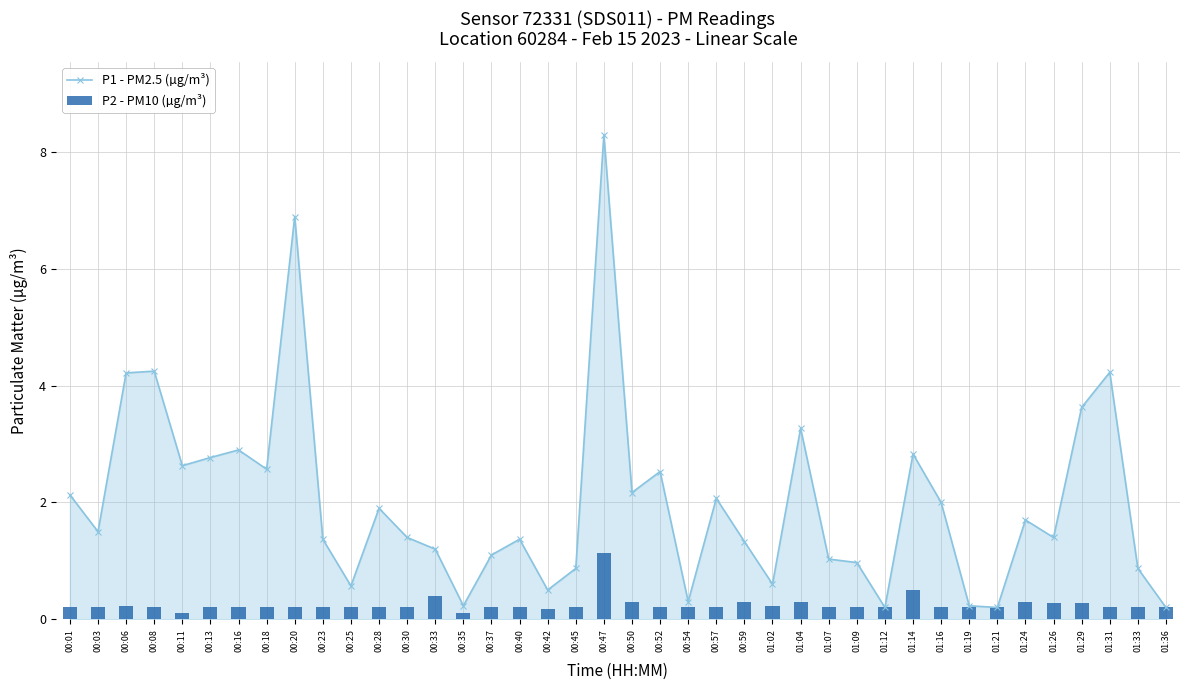

Which label corresponds to the largest value in the chart?

00:47